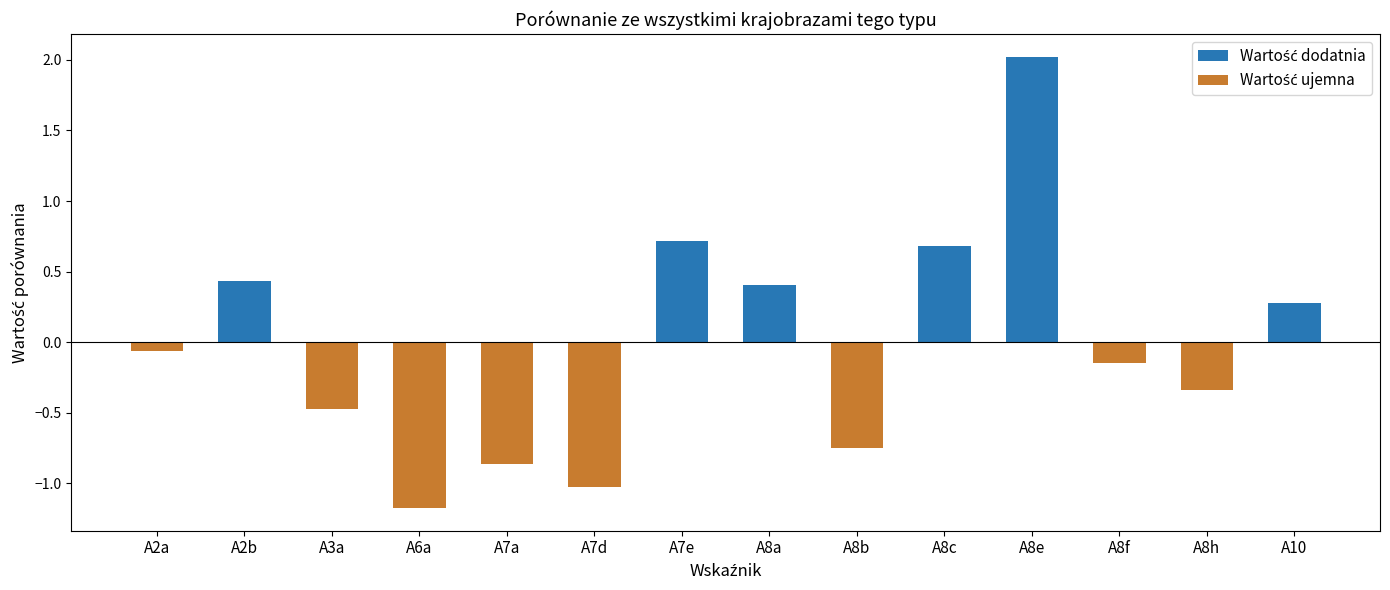

How many values in the Wartość ujemna series are below 0?

8